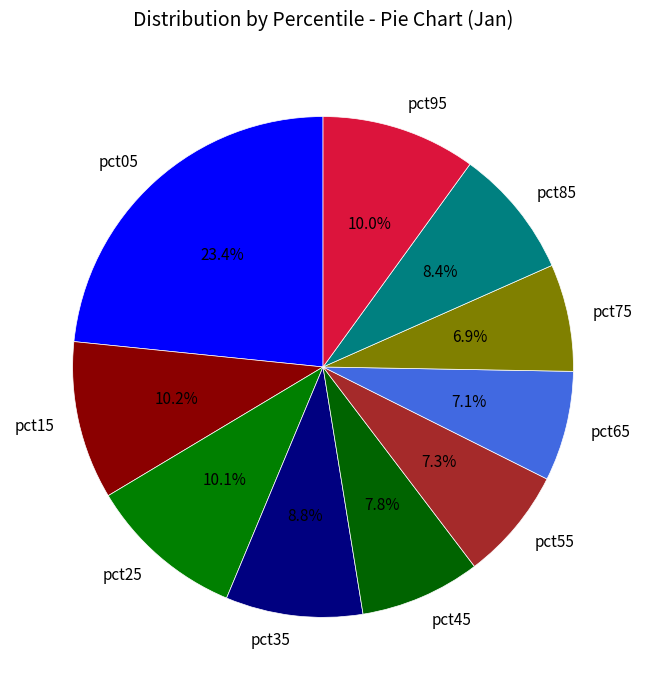

Do pct85 and pct25 together represent more than half of the pie?

No